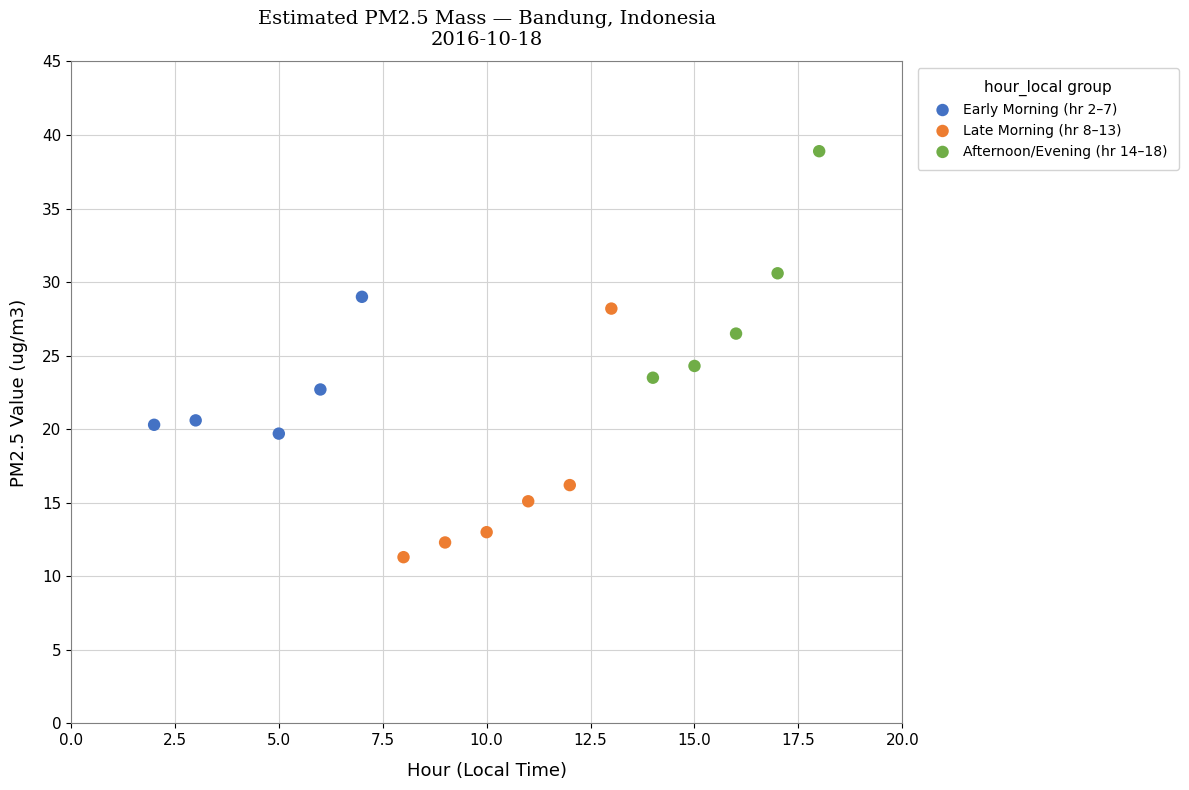

Which series contains the highest Y value?

Afternoon/Evening (hr 14–18)